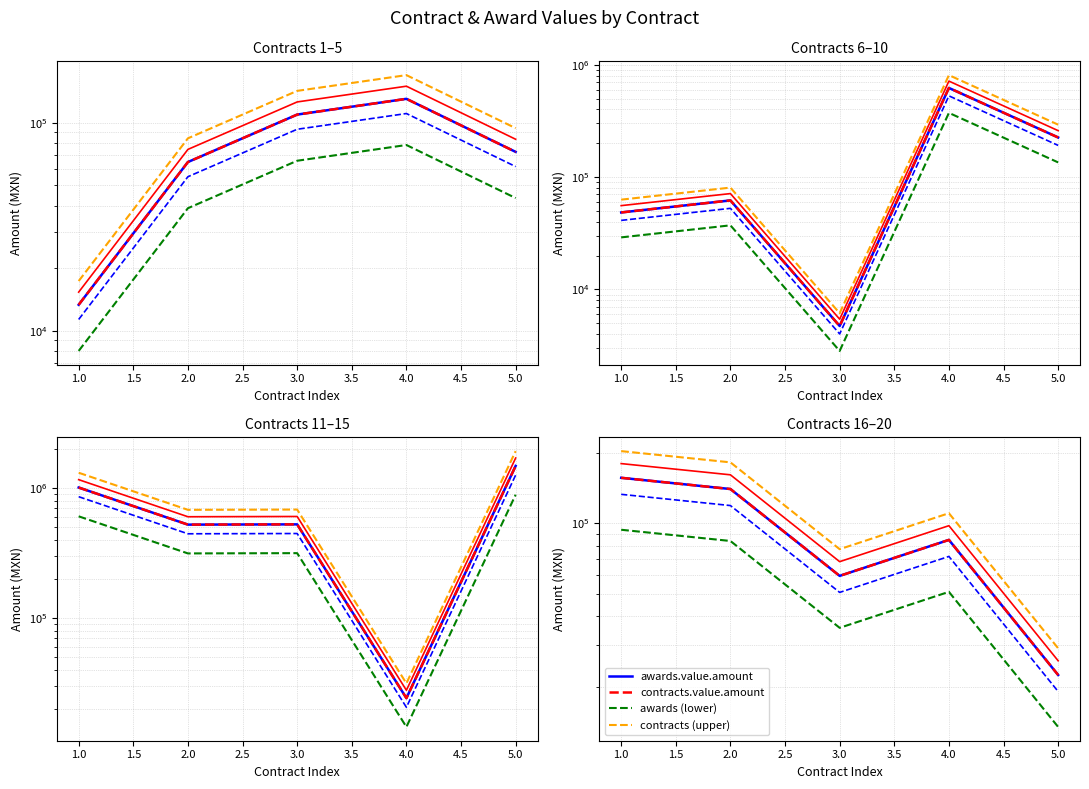

What are all the series names shown in the legend?

awards.value.amount, contracts.value.amount, awards (lower), contracts (upper)